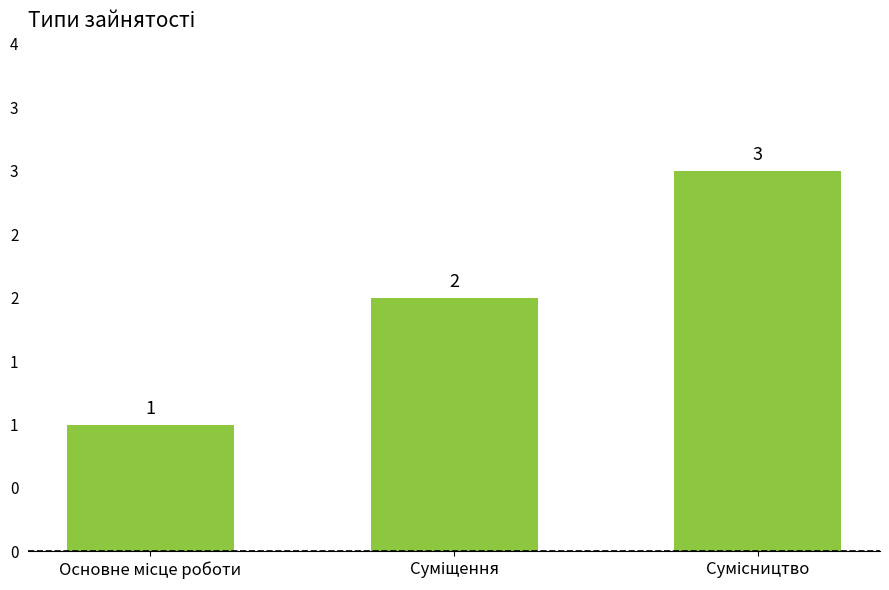

Reading right to left, extract all data points from this chart.

Сумісництво=3	Суміщення=2	Основне місце роботи=1